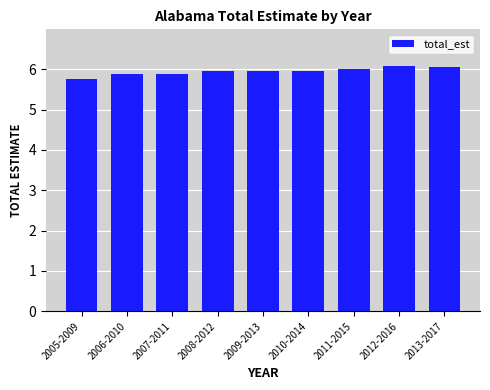

What is the sum of all values?

53.5